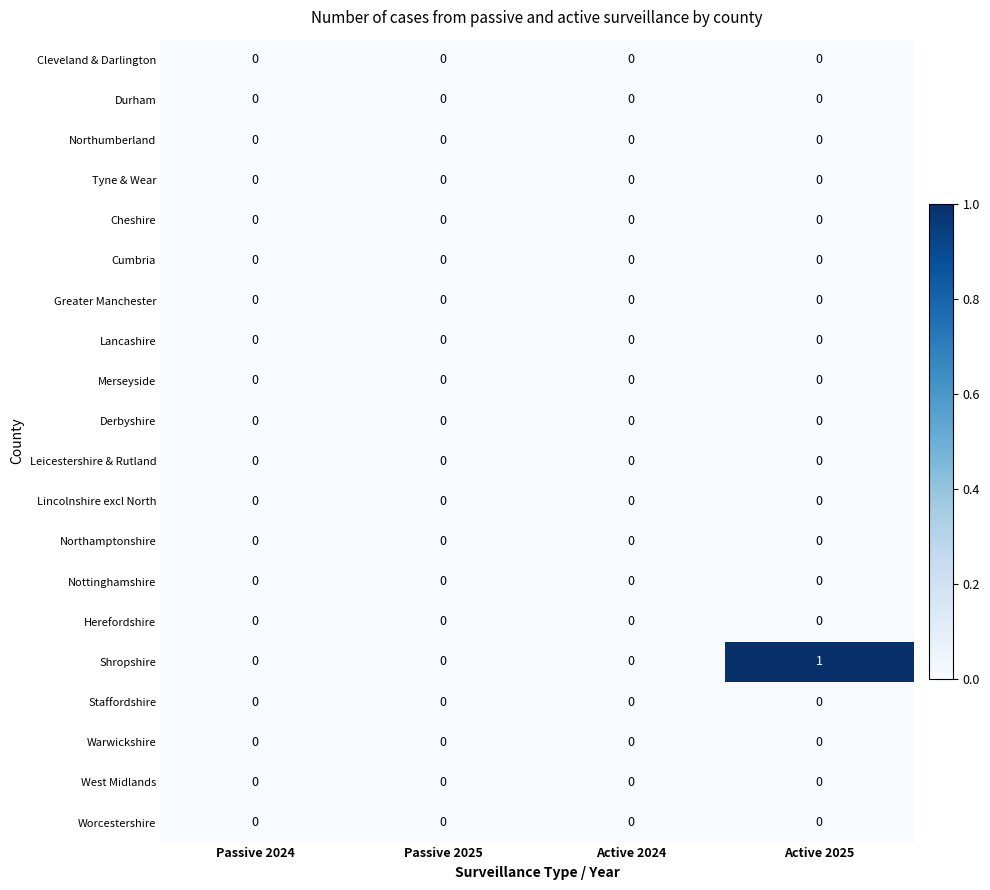

True or false: Lincolnshire excl North has a value of 0 at Passive 2025.

True